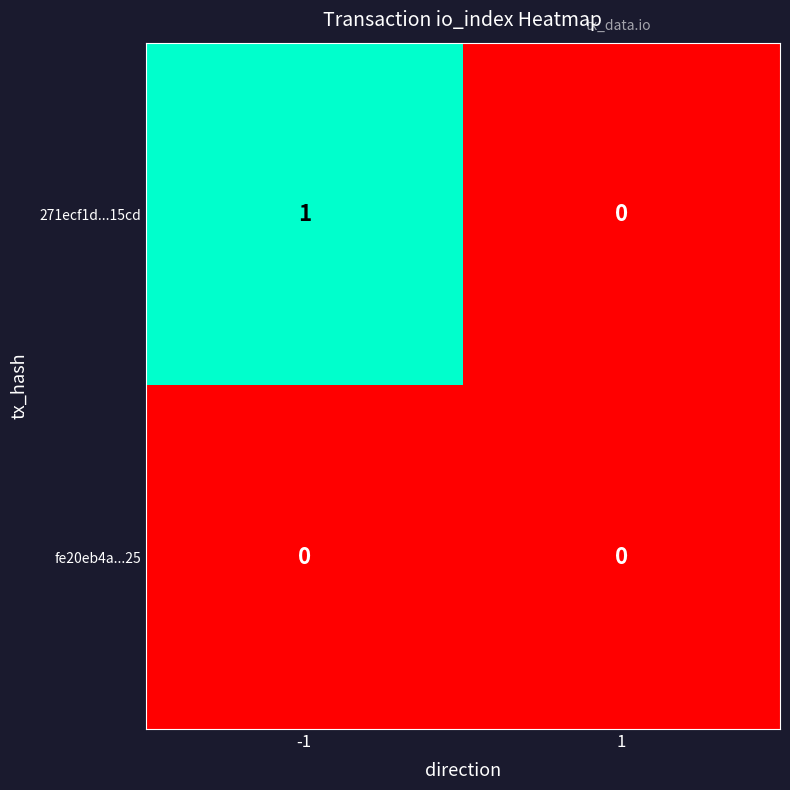

Reading left to right, what are all the values shown in this chart?

271ecf1d...15cd: 1	0
fe20eb4a...25: 0	0